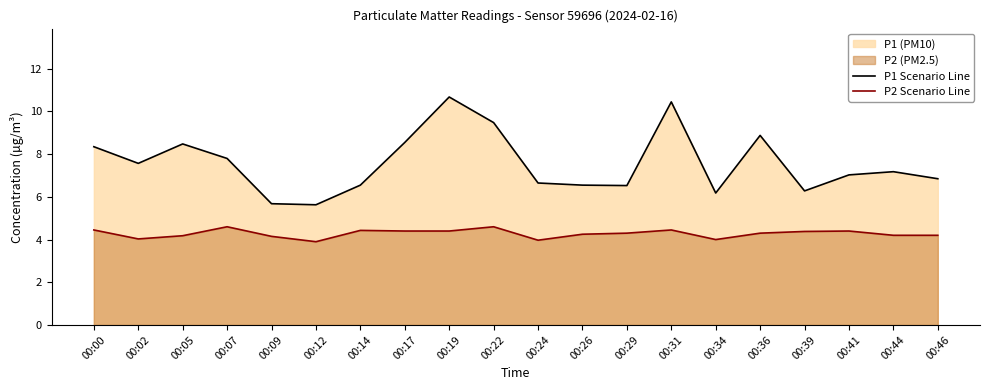

In P2 Scenario Line, how many points are higher than both neighbors (excluding endpoints)?

5